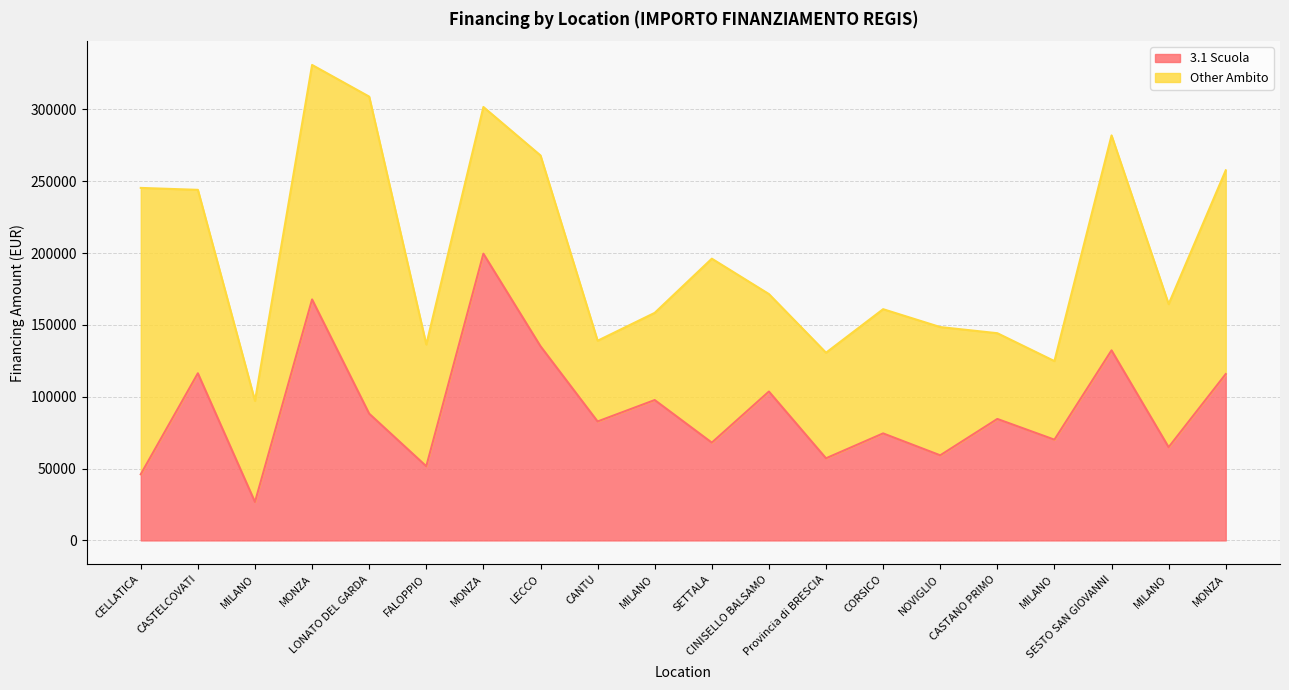

List the labels in order of value, smallest first.

MILANO, CELLATICA, FALOPPIO, Provincia di BRESCIA, NOVIGLIO, MILANO, SETTALA, MILANO, CORSICO, CANTU, CASTANO PRIMO, LONATO DEL GARDA, MILANO, CINISELLO BALSAMO, MONZA, CASTELCOVATI, SESTO SAN GIOVANNI, LECCO, MONZA, MONZA